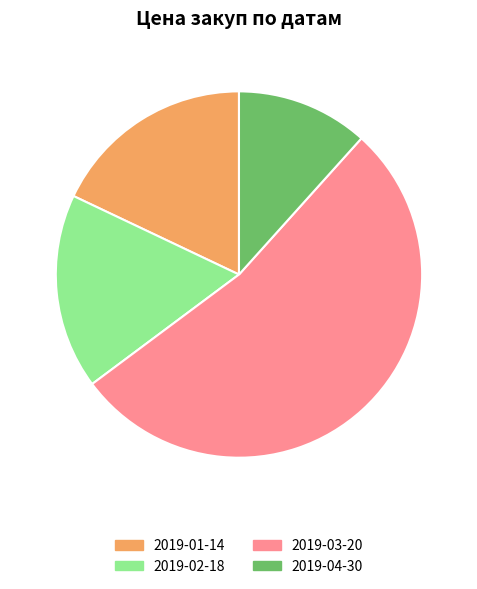

Which category has the smallest portion of the pie?

2019-04-30